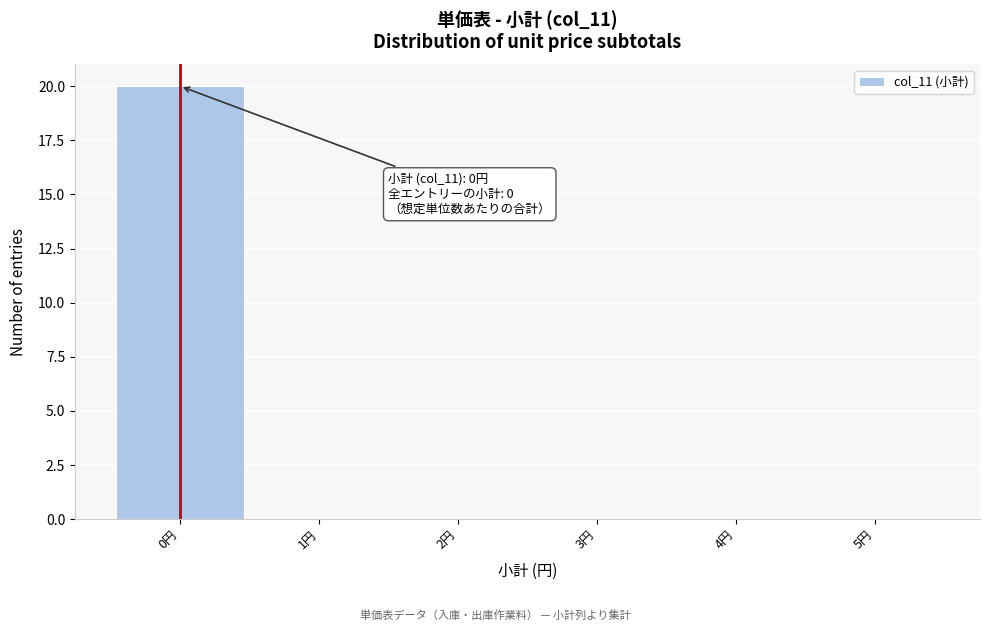

Over which range of the x-axis is the bar tallest?

-0.5 to 0.5